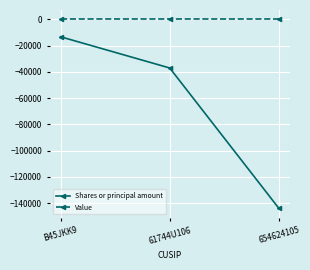

What is the label of the 3rd point from the left?

654624105